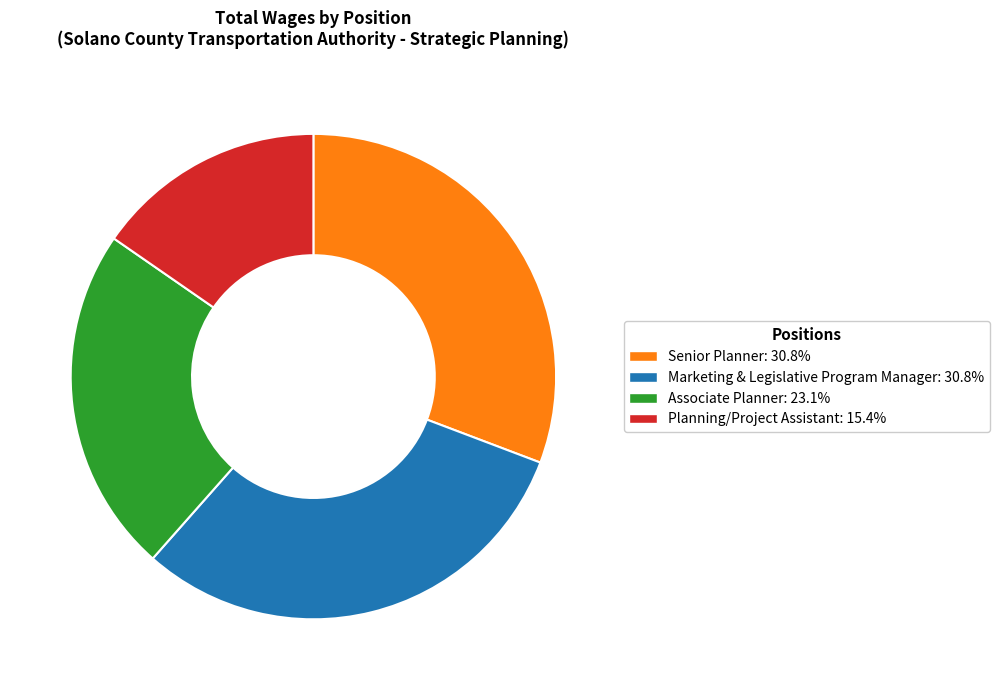

How many segments does this pie chart have?

4